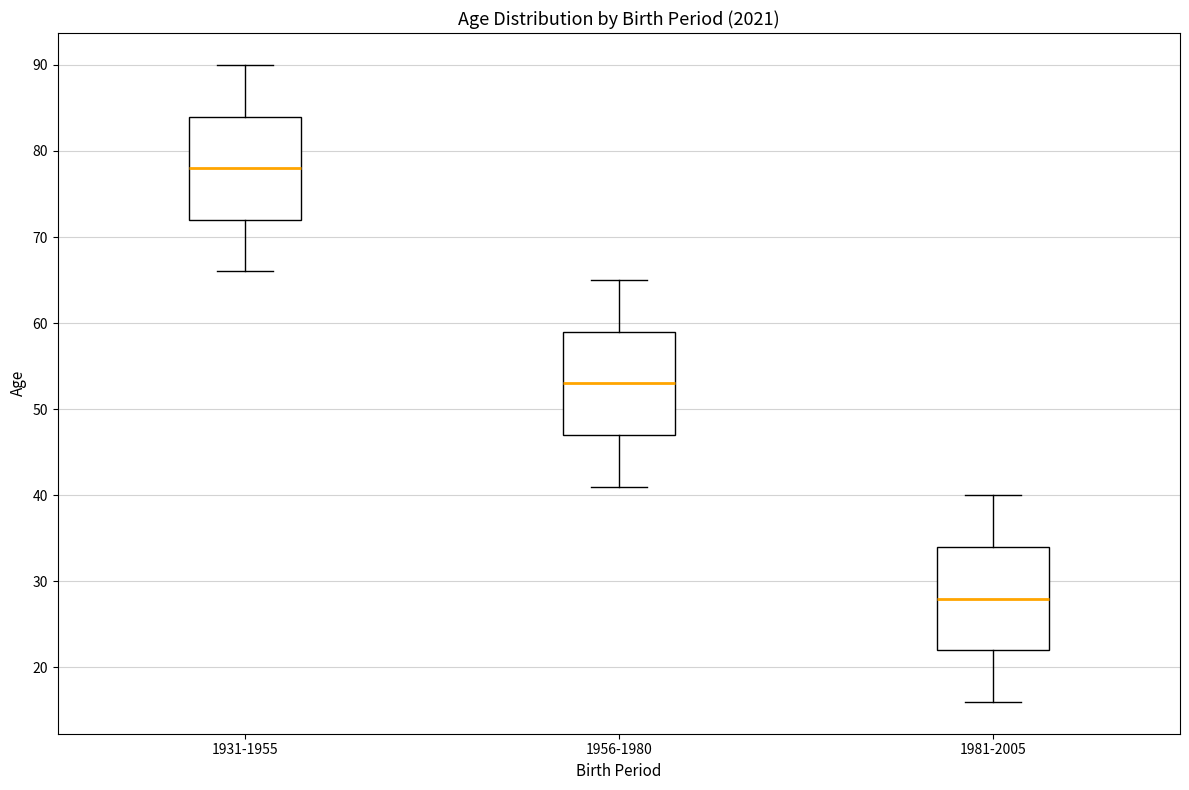

Where is the upper edge of the box for 1981-2005 on the y-axis? The values are not printed on the chart, so give them approximately, as read against the axis.

34